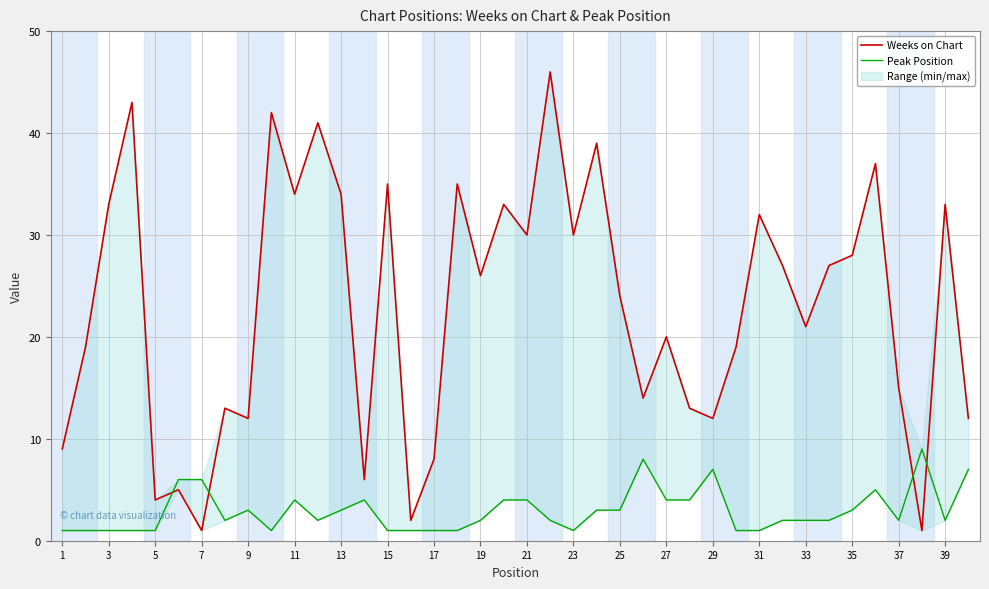

Which series changed the most between 15 and 39?

Weeks on Chart